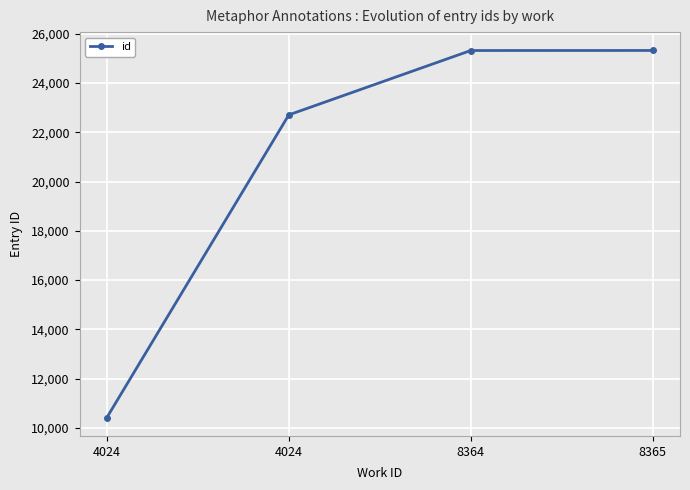

What is the difference between the maximum and second lowest values?

2615